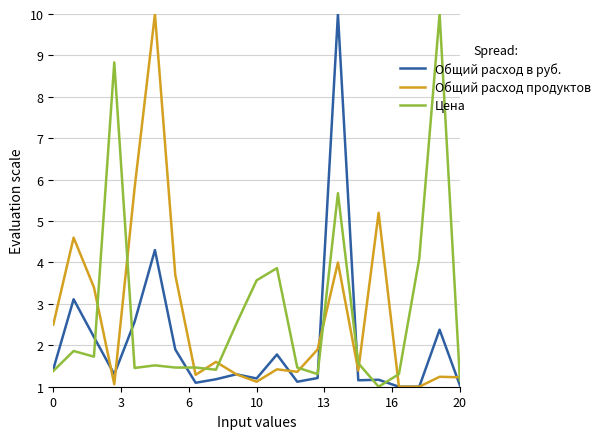

What is the difference between the second highest and minimum values in the Общий расход в руб. series?

3.3